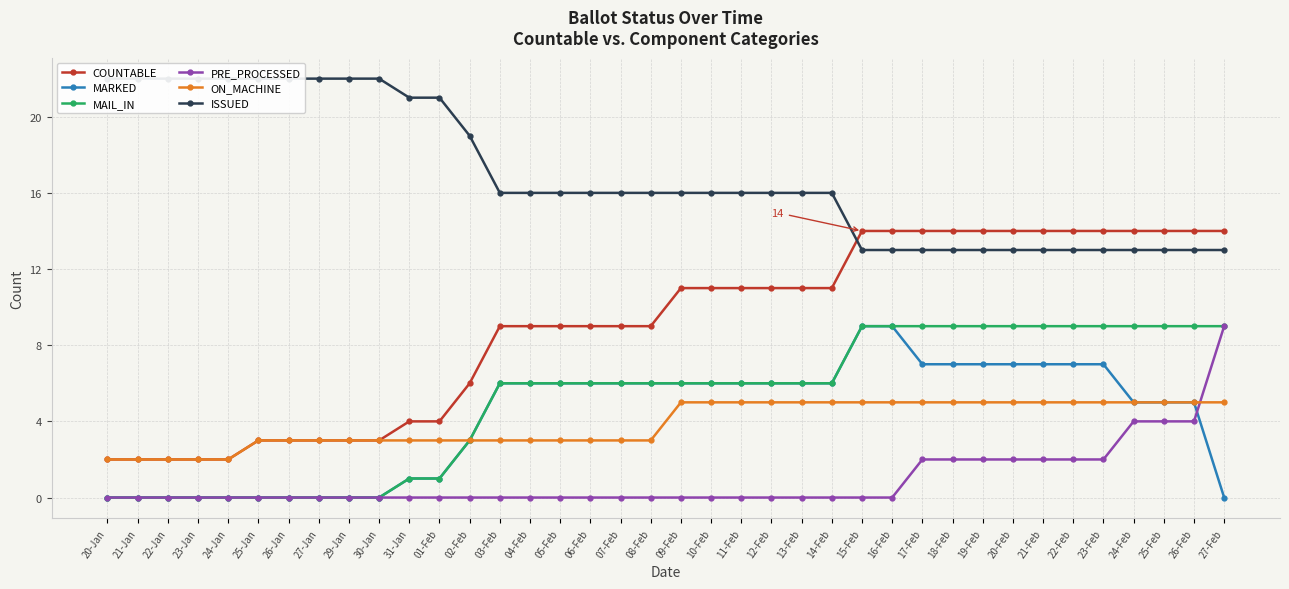

Reading right to left, list all the values displayed in this chart.

COUNTABLE: 14	14	14	14	14	14	14	14	14	14	14	14	14	11	11	11	11	11	11	9	9	9	9	9	9	6	4	4	3	3	3	3	3	2	2	2	2	2
MARKED: 0	5	5	5	7	7	7	7	7	7	7	9	9	6	6	6	6	6	6	6	6	6	6	6	6	3	1	1	0	0	0	0	0	0	0	0	0	0
MAIL_IN: 9	9	9	9	9	9	9	9	9	9	9	9	9	6	6	6	6	6	6	6	6	6	6	6	6	3	1	1	0	0	0	0	0	0	0	0	0	0
PRE_PROCESSED: 9	4	4	4	2	2	2	2	2	2	2	0	0	0	0	0	0	0	0	0	0	0	0	0	0	0	0	0	0	0	0	0	0	0	0	0	0	0
ON_MACHINE: 5	5	5	5	5	5	5	5	5	5	5	5	5	5	5	5	5	5	5	3	3	3	3	3	3	3	3	3	3	3	3	3	3	2	2	2	2	2
ISSUED: 13	13	13	13	13	13	13	13	13	13	13	13	13	16	16	16	16	16	16	16	16	16	16	16	16	19	21	21	22	22	22	22	22	22	22	22	22	22